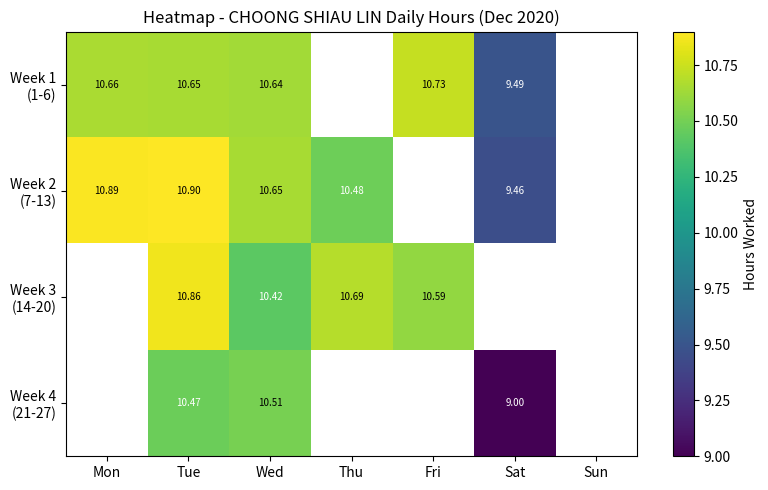

What is the total value across all series at Wed?

42.2